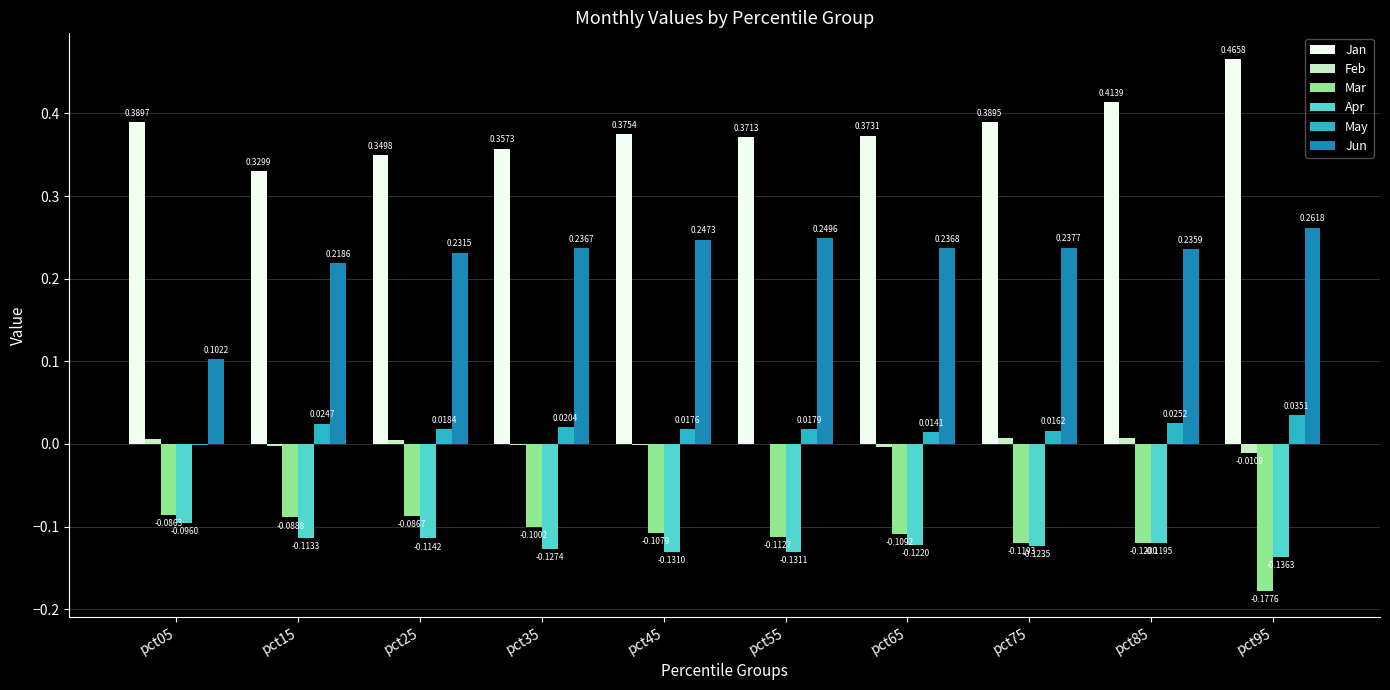

The Apr series shows -0.1 at pct65. True or false?

True